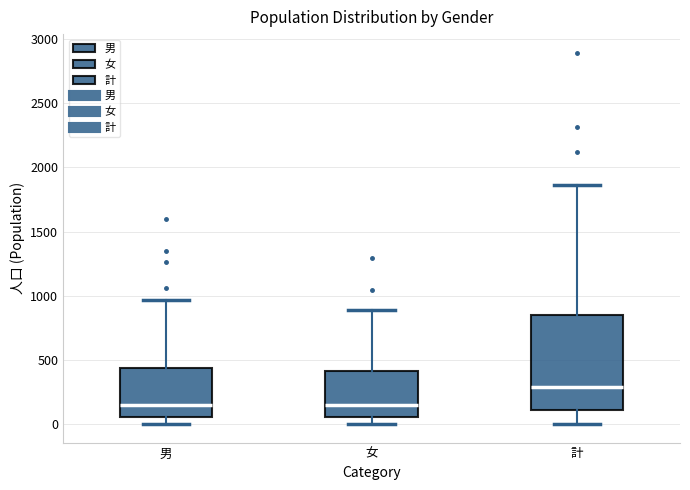

Reading left to right, read every box against the y-axis: the position of its median line, the range the box covers, and the ends of its whiskers. The values are not printed on the chart, so give them approximately, as read against the axis.

男: median 150, box 50 to 450, whiskers 0 to 950
女: median 150, box 50 to 400, whiskers 0 to 900
計: median 300, box 100 to 850, whiskers 0 to 1850